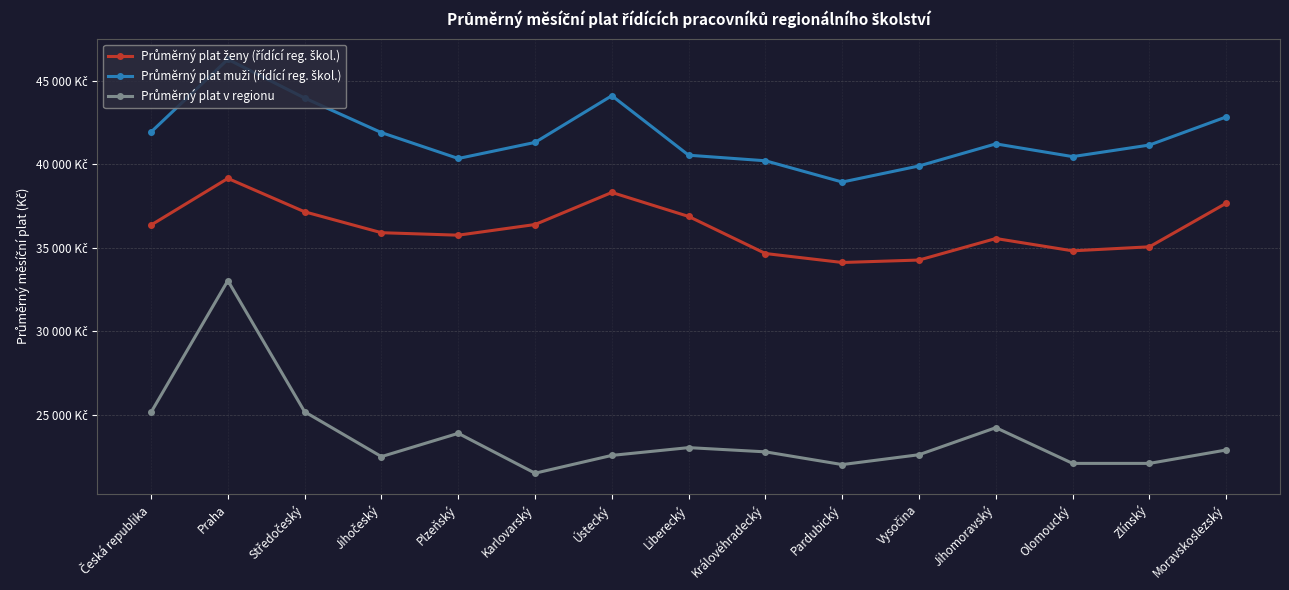

How many data points in Průměrný plat v regionu are less than 22793?

7